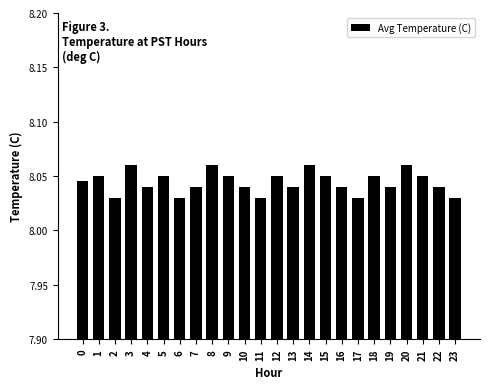

How many bars are there in total?

24